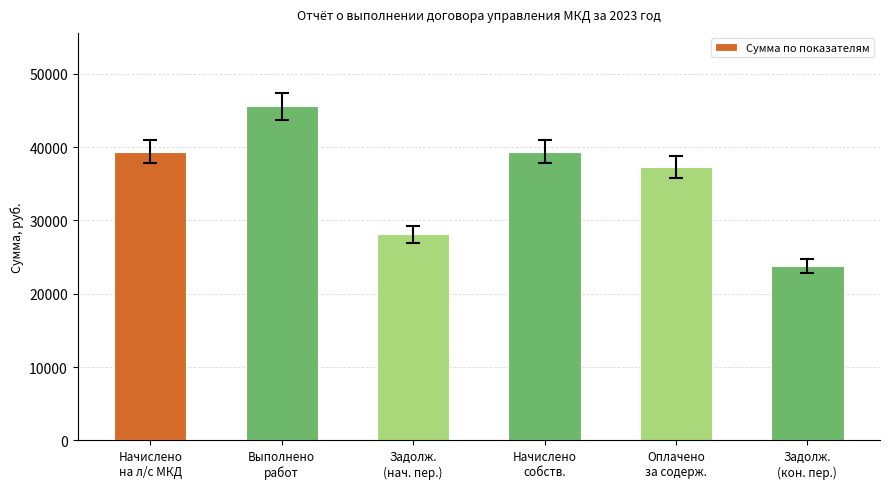

Approximately how many times larger is the value at Оплачено
за содерж. compared to Выполнено
работ?

0.8